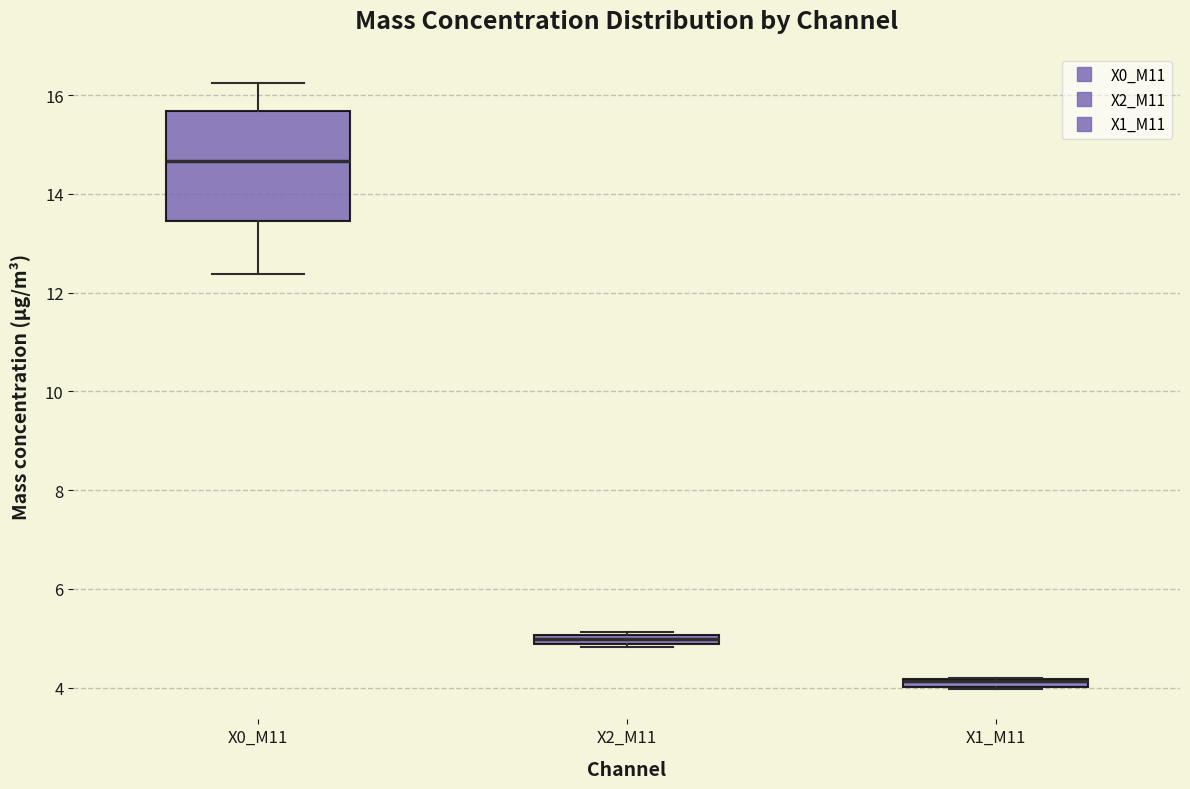

Which box is the tallest, from its lower edge to its upper edge?

X0_M11